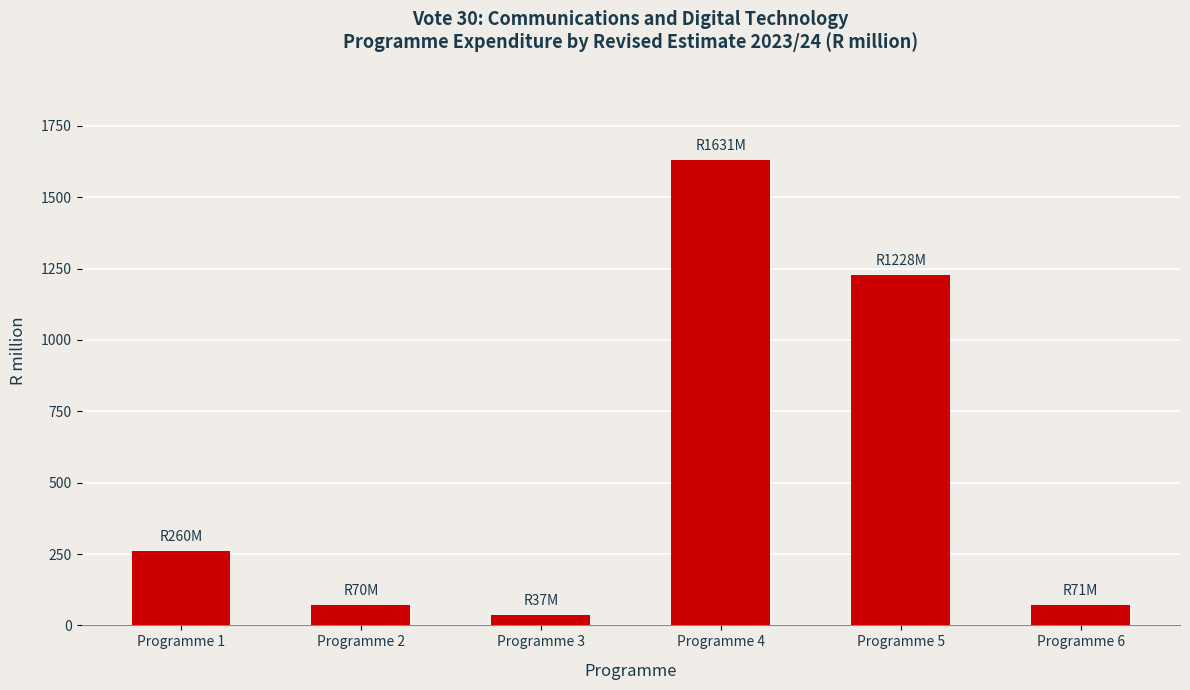

What is the change in value from Programme 1 to Programme 4?

+1371.5